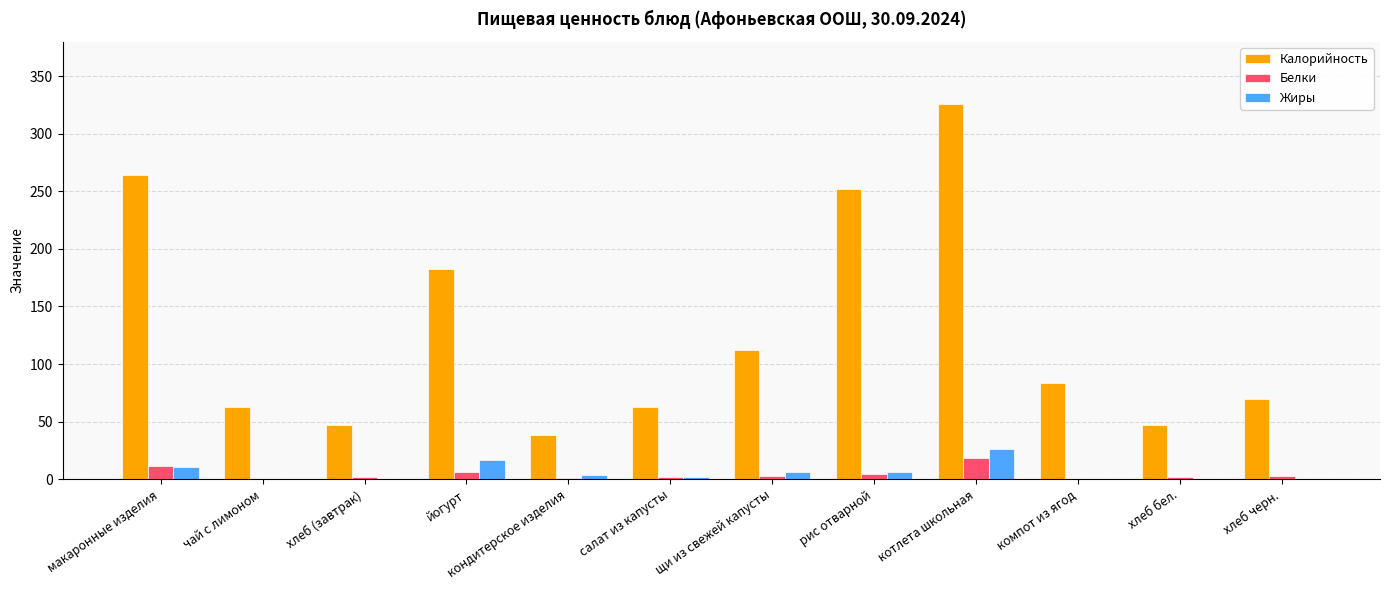

Which series has the largest total across all categories?

Калорийность